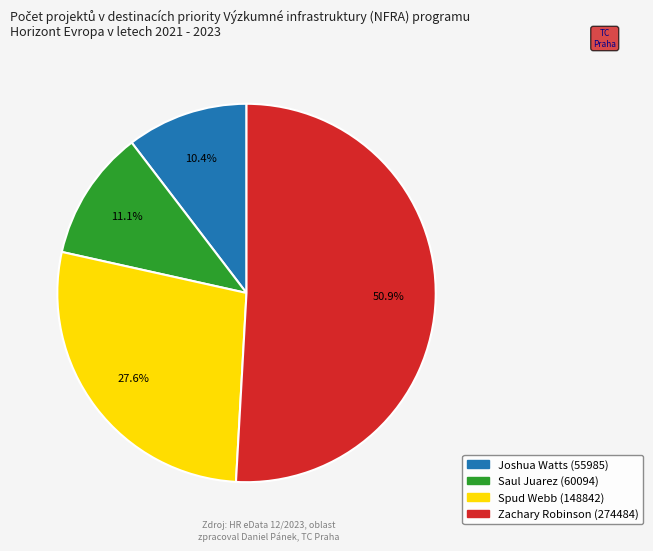

True or false: Spud Webb (148842) accounts for 19% of the total.

False